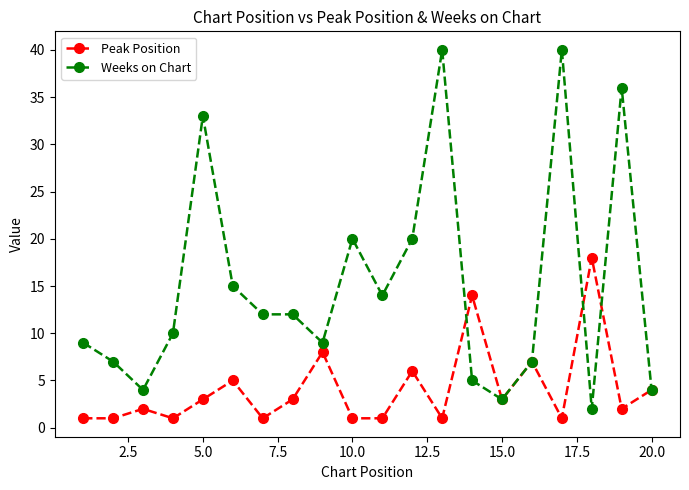

True or false: Weeks on Chart has more than 0 points higher than both neighbors.

True